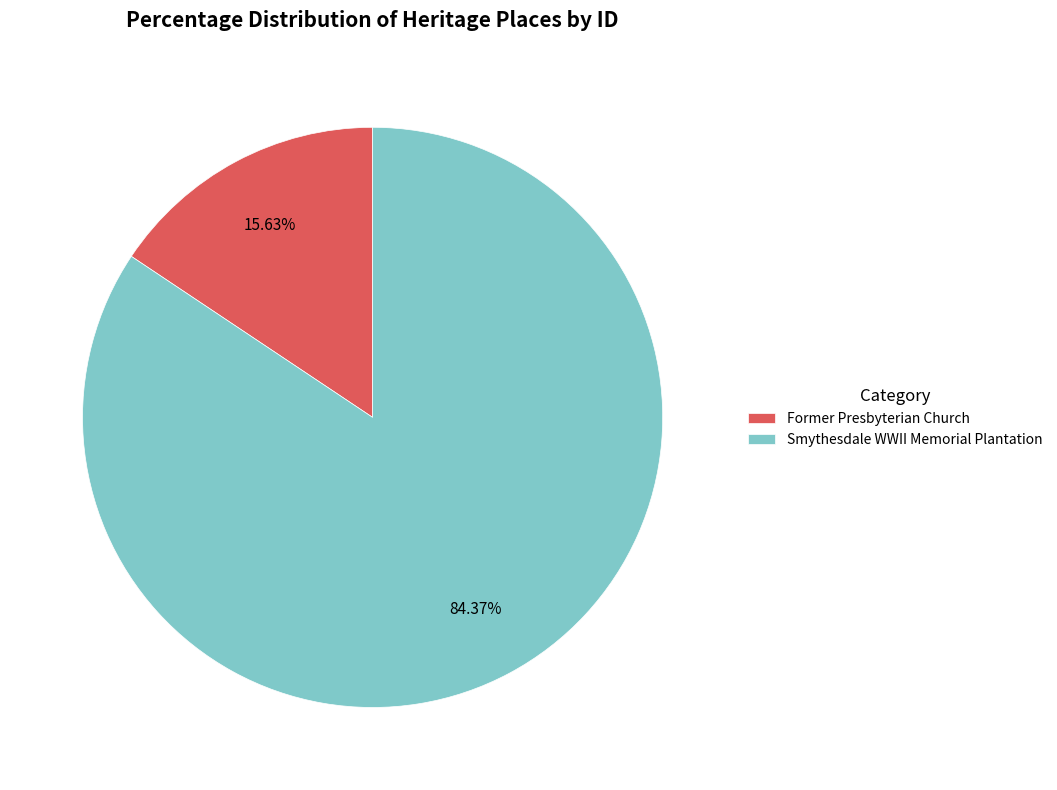

To the nearest percent, what is the average slice percentage?

50%